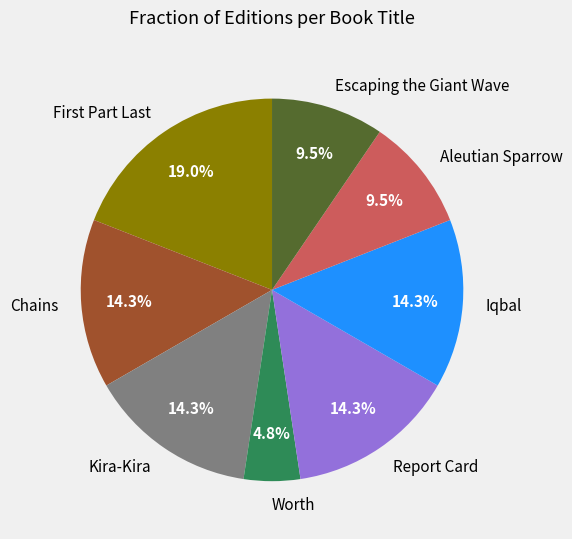

Approximately how many times larger is the value at Report Card compared to Escaping the Giant Wave?

1.5